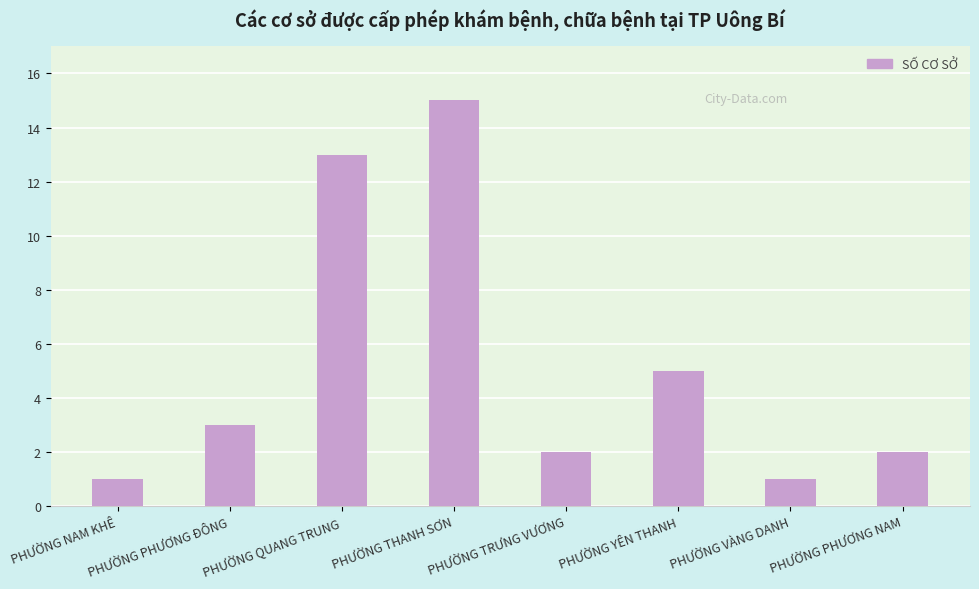

What is the ratio of the value at PHƯỜNG VÀNG DANH to the value at PHƯỜNG YÊN THANH?

0.2